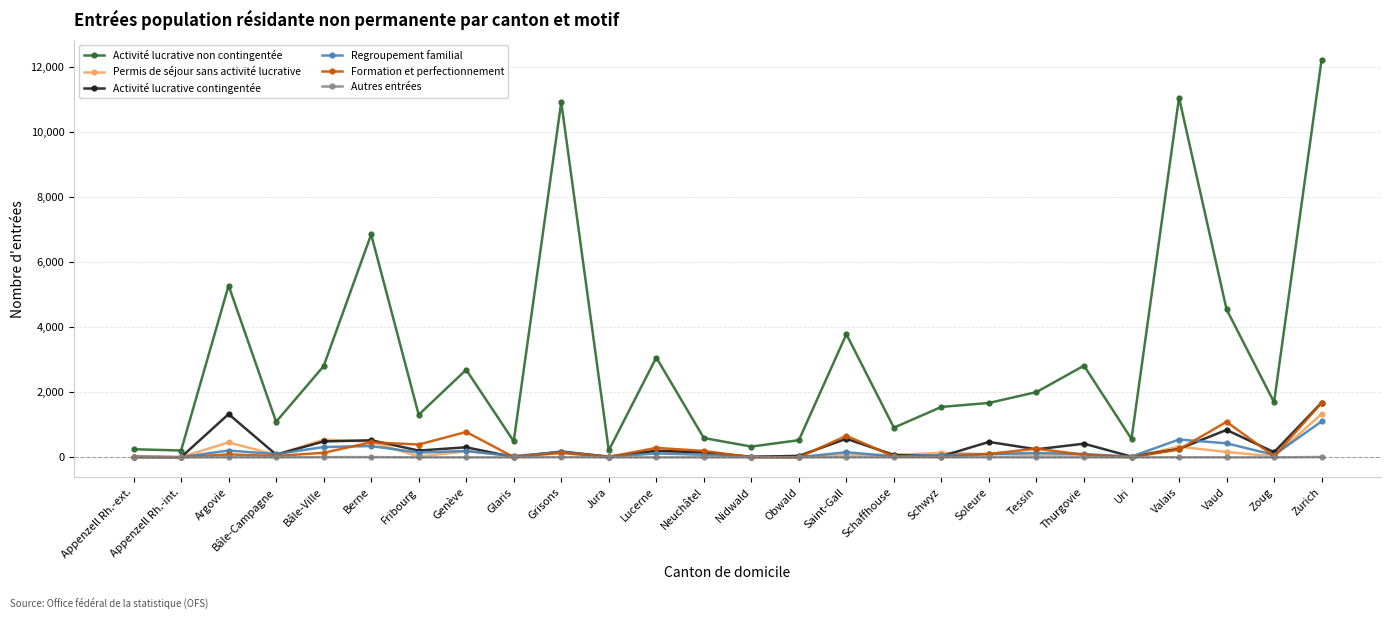

What is the highest value of the Activité lucrative contingentée series?

1682